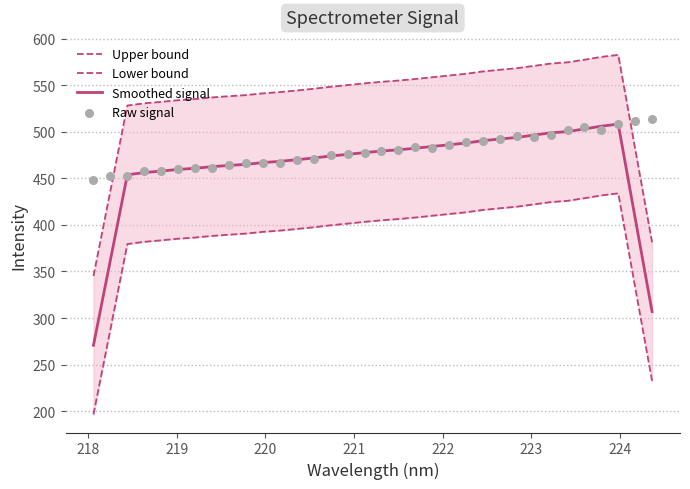

Which series has the largest total across all categories?

Upper bound